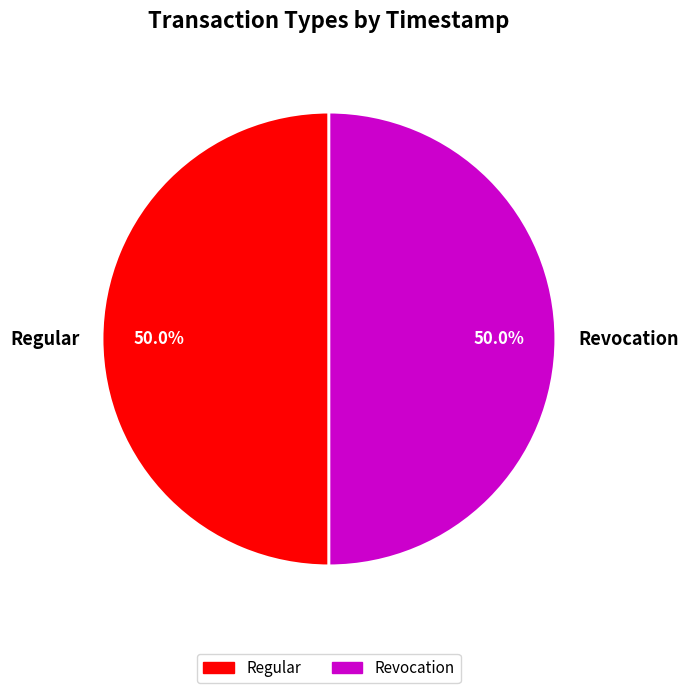

What is the ratio of the value at Revocation to the value at Regular?

1.0